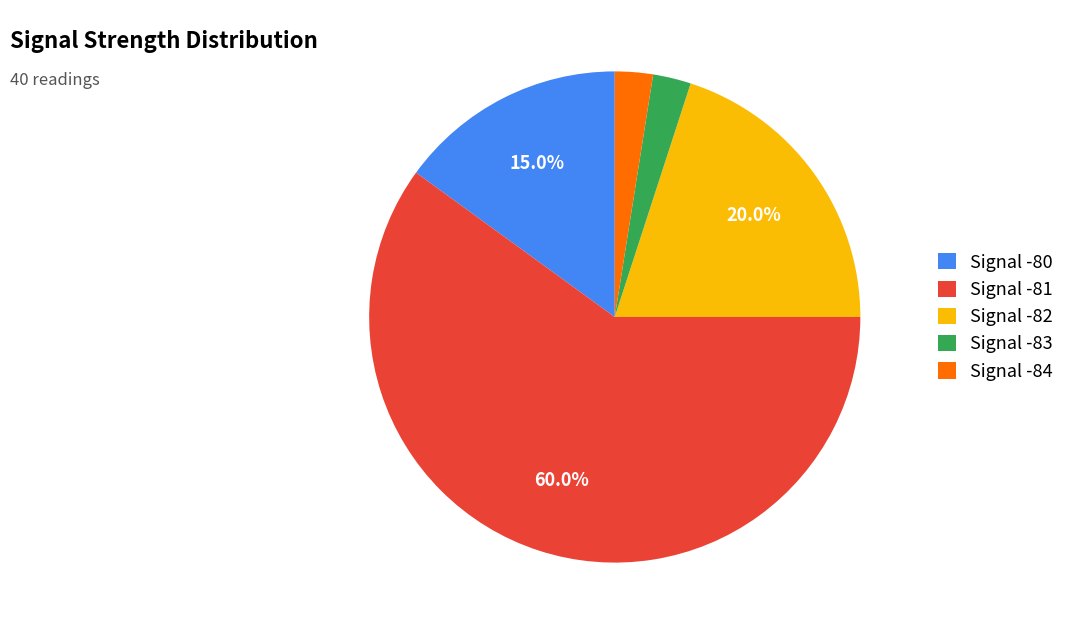

Combined, what portion of the pie is Signal -80 and Signal -82?

35.0%